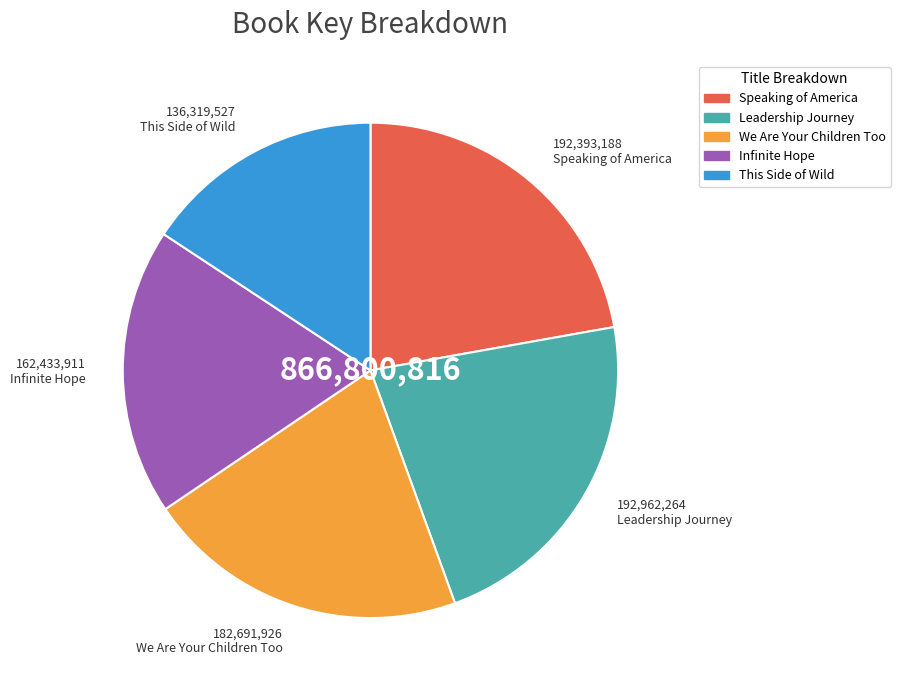

What is the smallest slice in the pie chart?

This Side of Wild